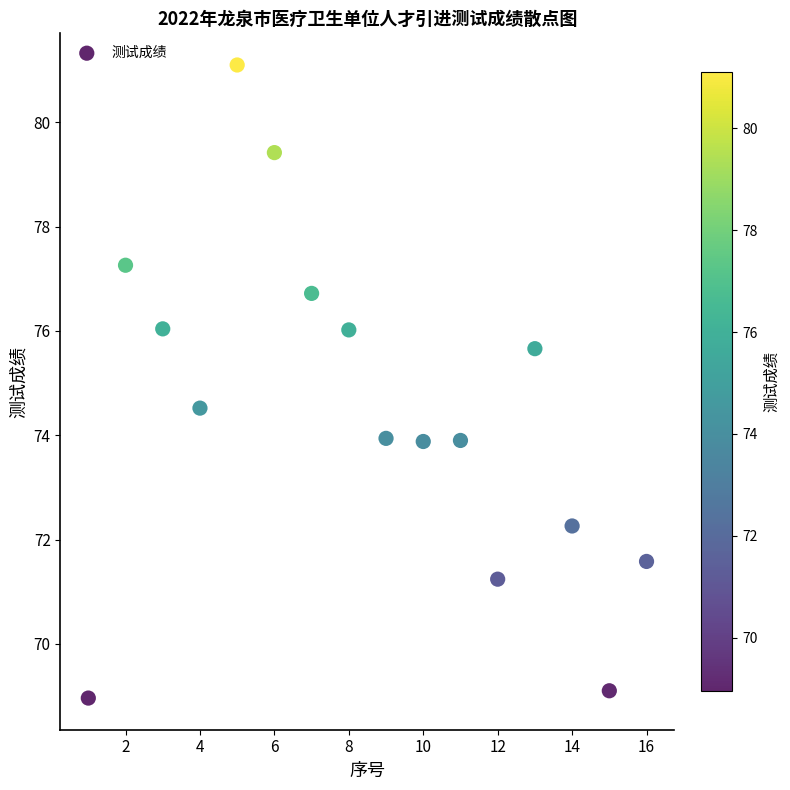

What is the range of Y values (max minus min)?

12.1